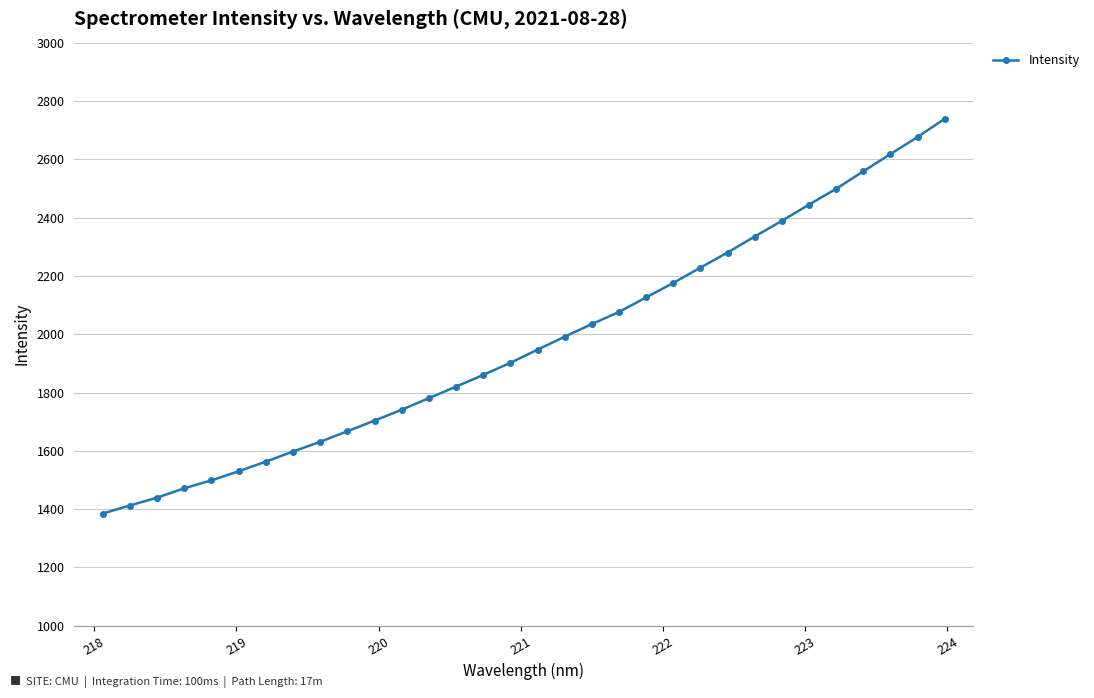

What is the average value?

1972.5